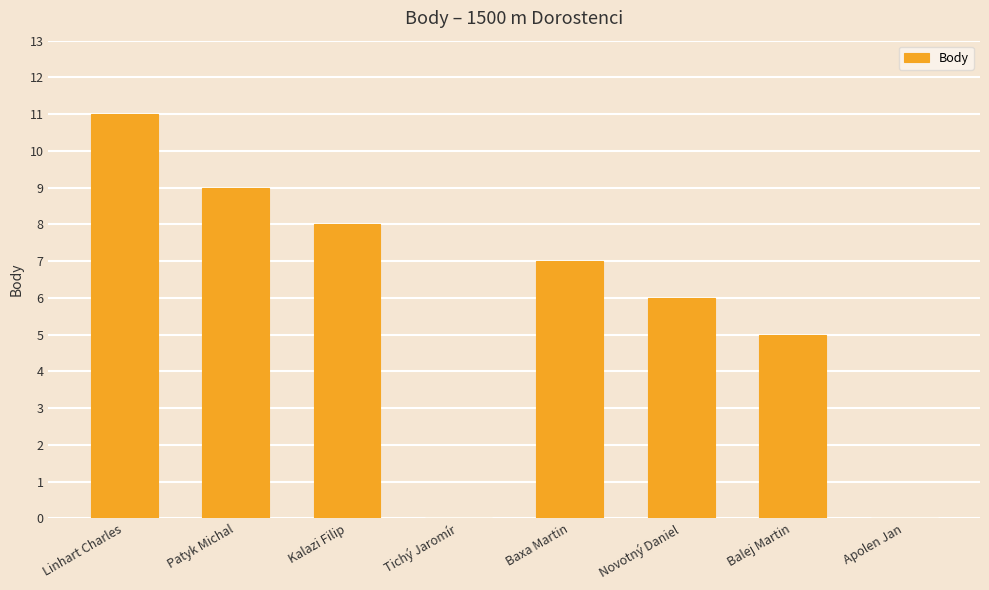

At which label does the data first exceed 7?

Linhart Charles